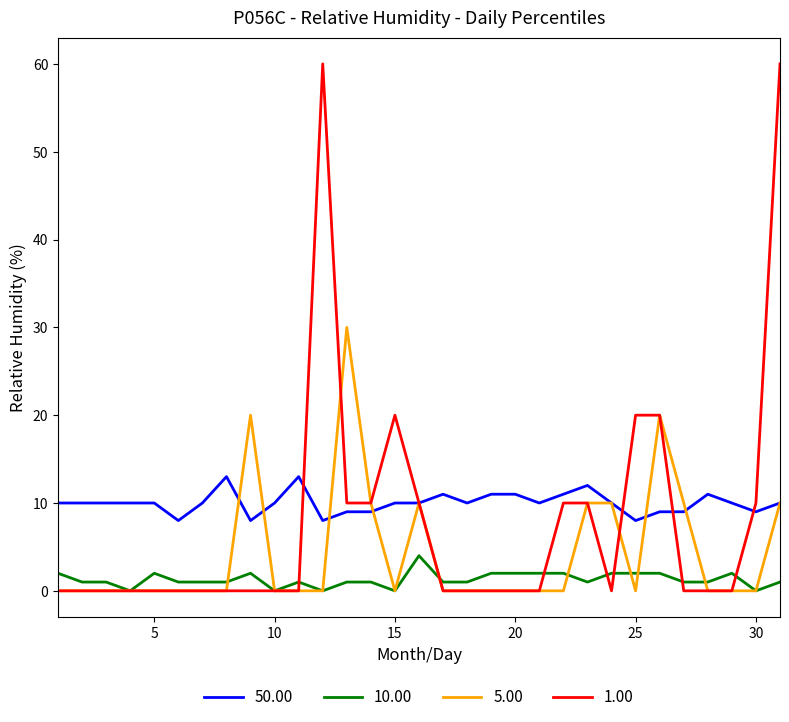

Rank the series by their average value, from highest to lowest.

50.00, 1.00, 5.00, 10.00